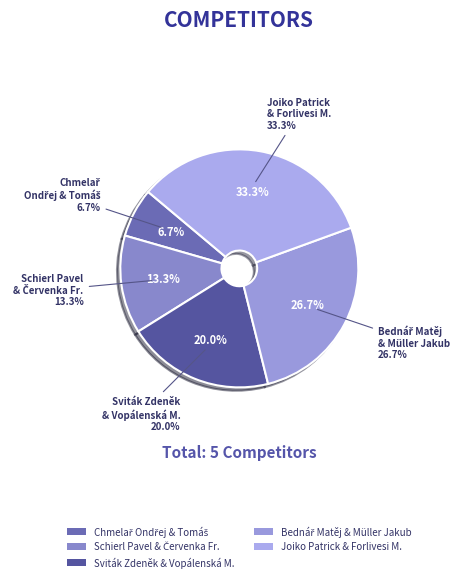

Combined, do Joiko Patrick and Forlivesi Mathias and Chmelař Ondřej and Chmelař Tomáš account for over 50%?

No